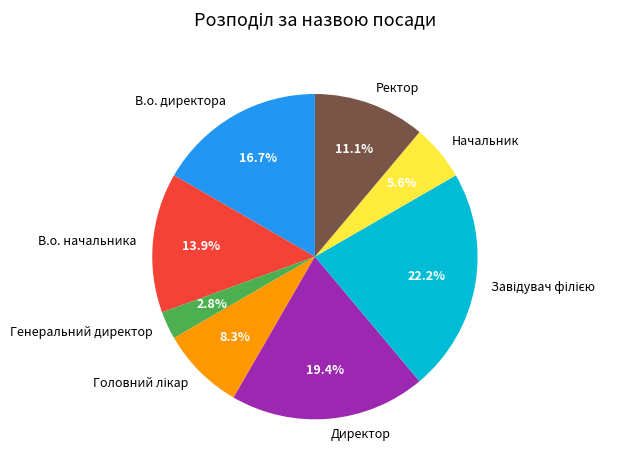

What is the smallest slice in the pie chart?

Генеральний директор